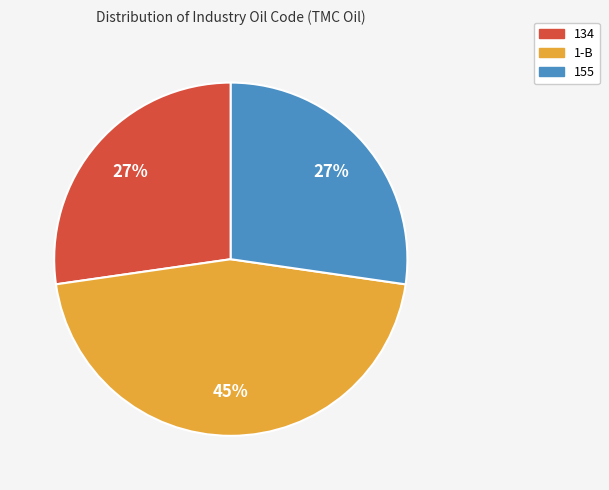

How many slices are in this pie chart?

3